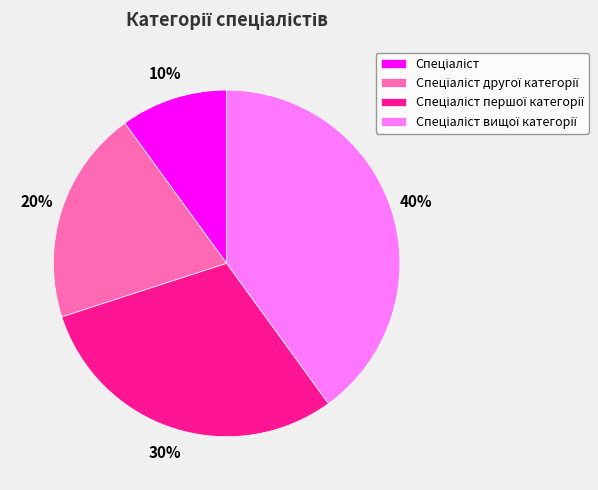

How many segments does this pie chart have?

4